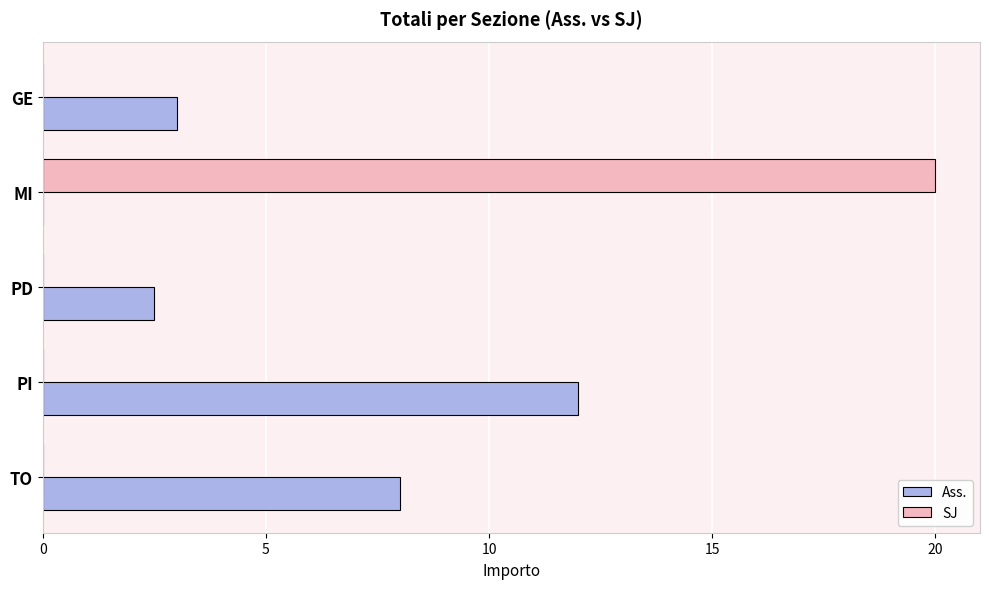

What is the sum of all SJ values?

20.0